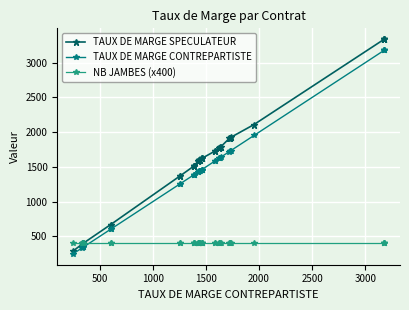

What is the value of the TAUX DE MARGE SPECULATEUR point at the 3rd from the left?

400